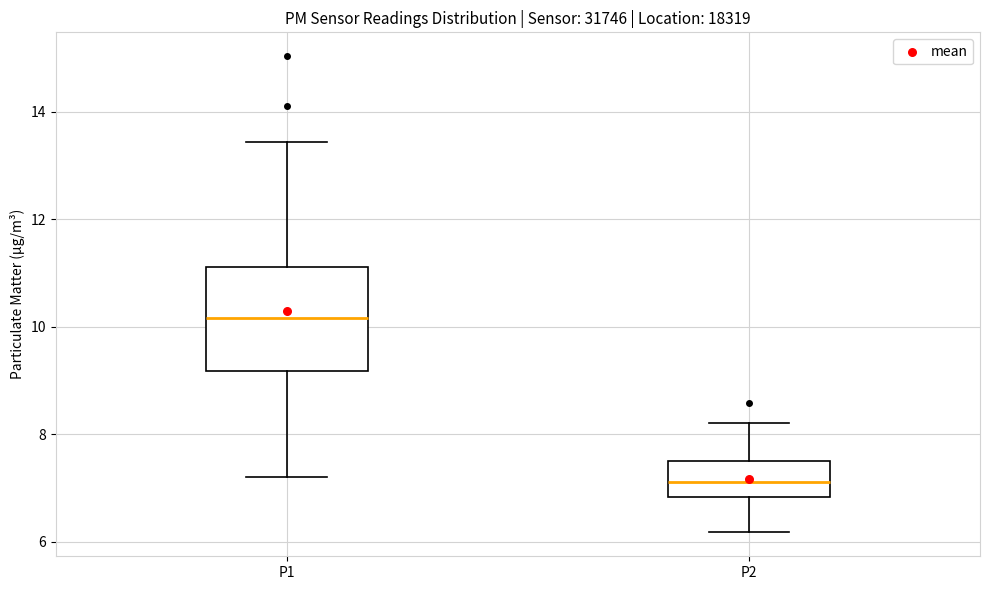

Reading left to right, read every box against the y-axis: the position of its median line, the range the box covers, and the ends of its whiskers. The values are not printed on the chart, so give them approximately, as read against the axis.

P1: median 10.2, box 9.2 to 11.2, whiskers 7.2 to 13.4
P2: median 7.2, box 6.8 to 7.6, whiskers 6.2 to 8.2